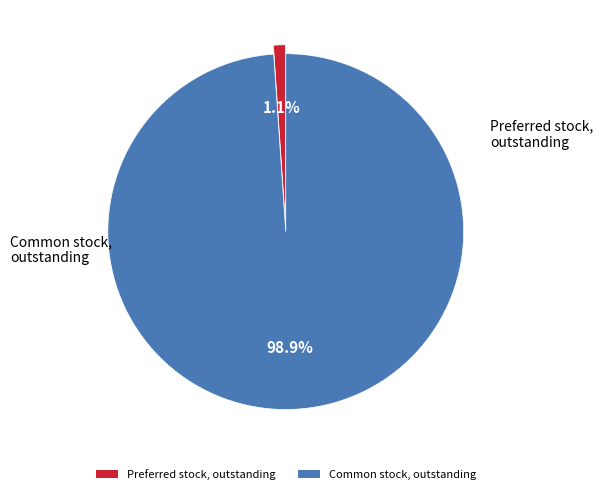

How many segments does this pie chart have?

2